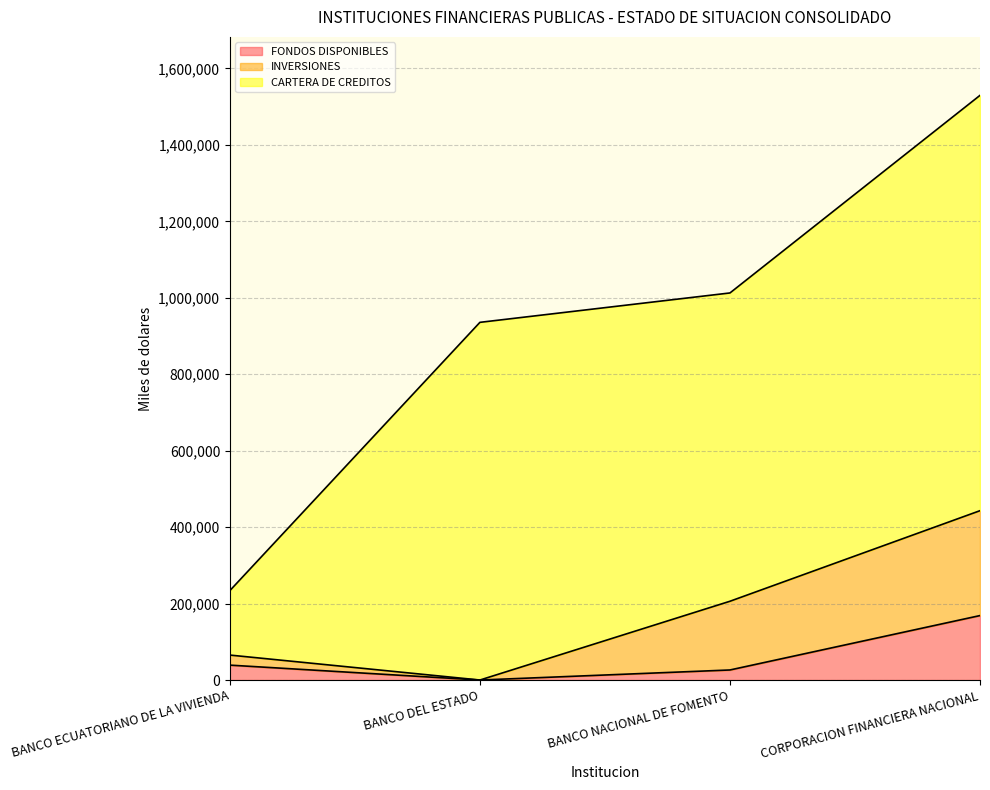

Which series has the largest range (max minus min)?

CARTERA DE CREDITOS